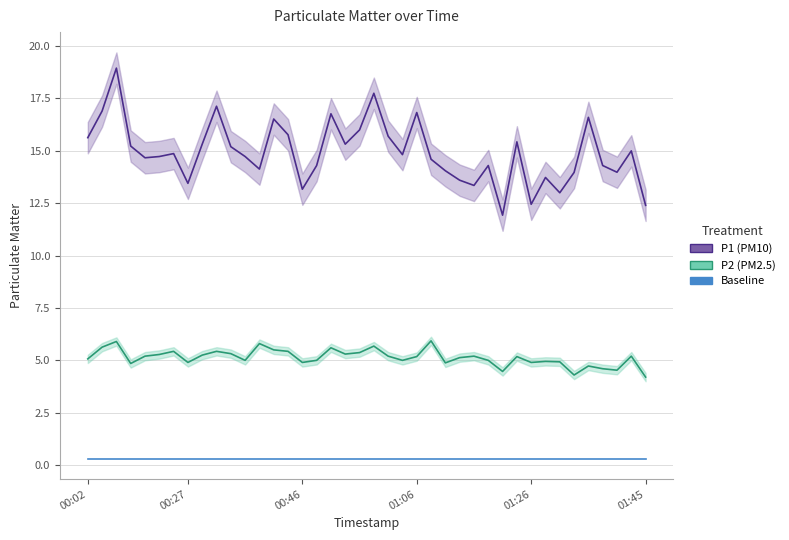

What is the label of the 16th point from the right?

24